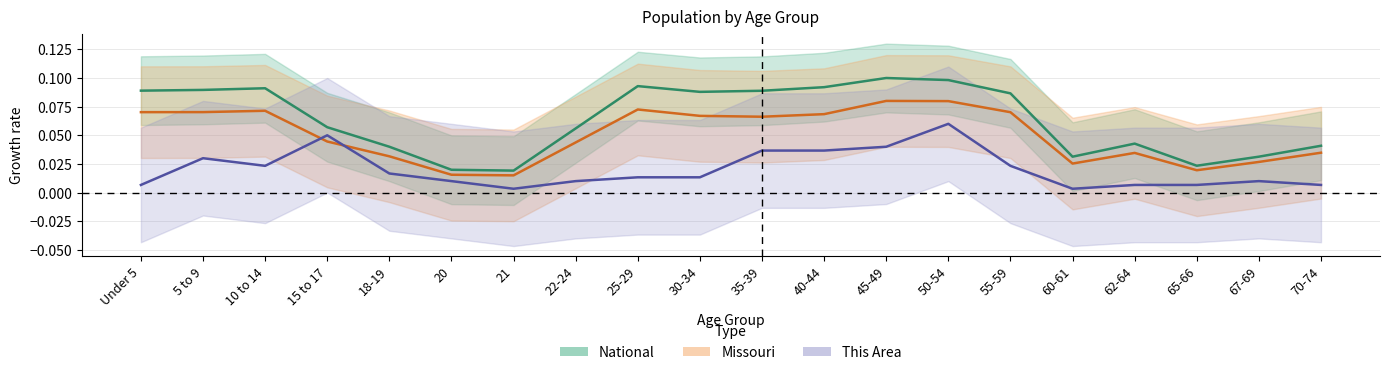

True or false: National and Missouri intersect in this chart.

False